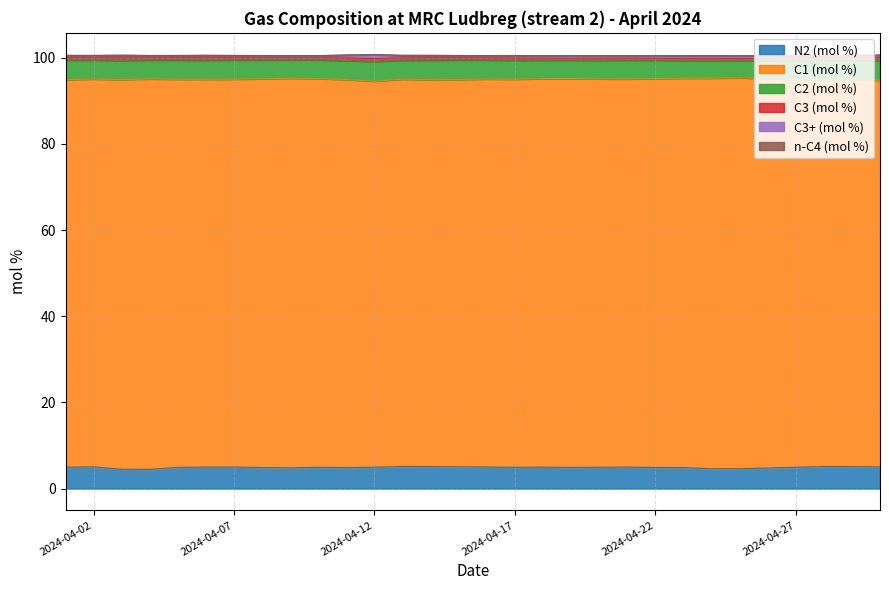

Does the chart display data point markers on the line(s)?

No